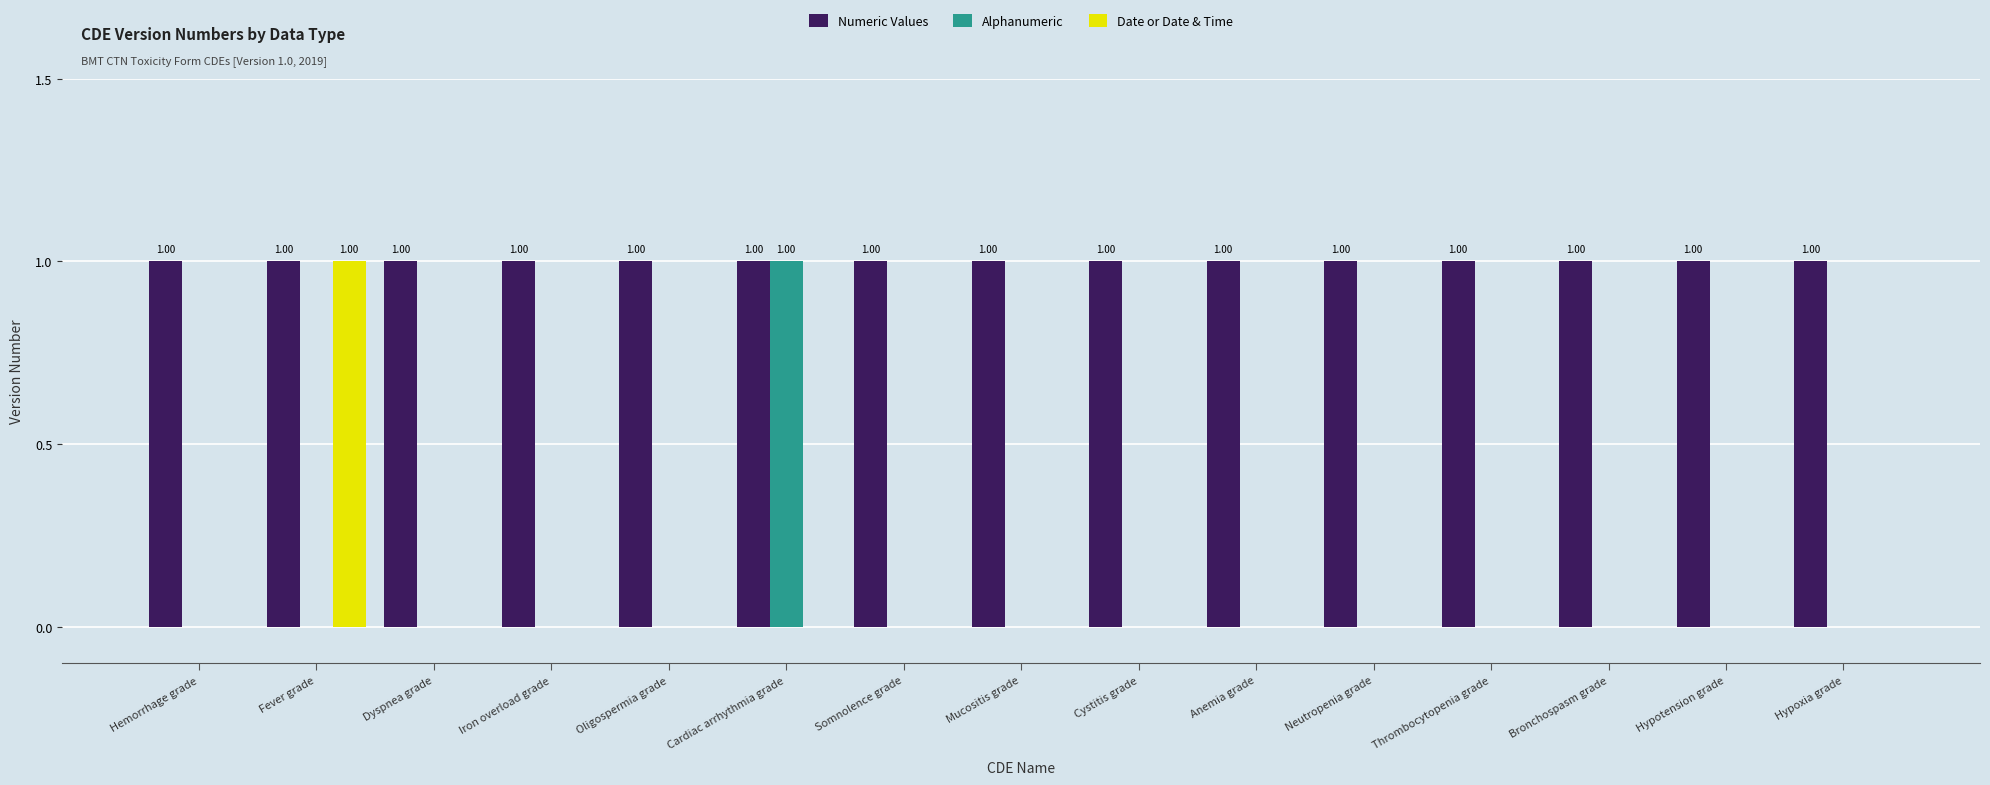

How many distinct data groups are displayed?

3